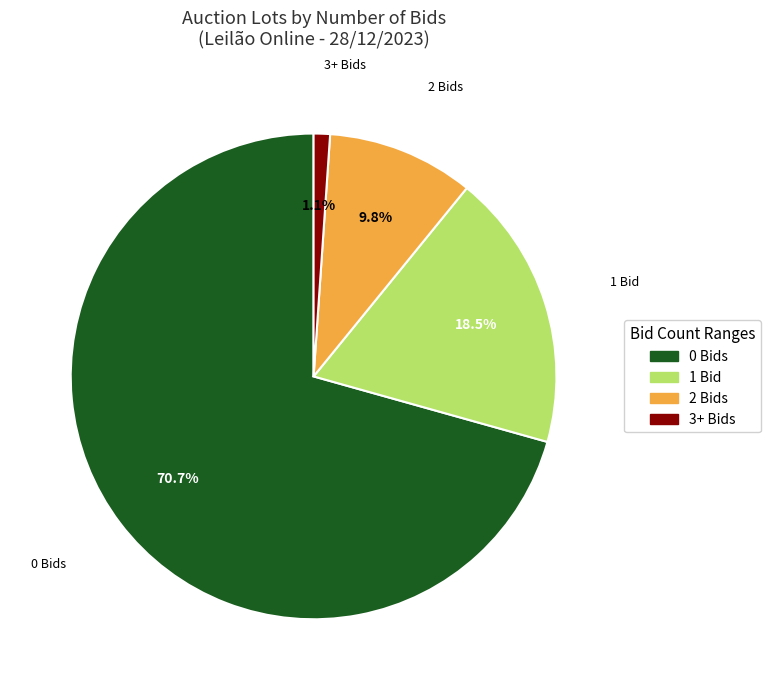

Is there a majority slice in this chart?

Yes